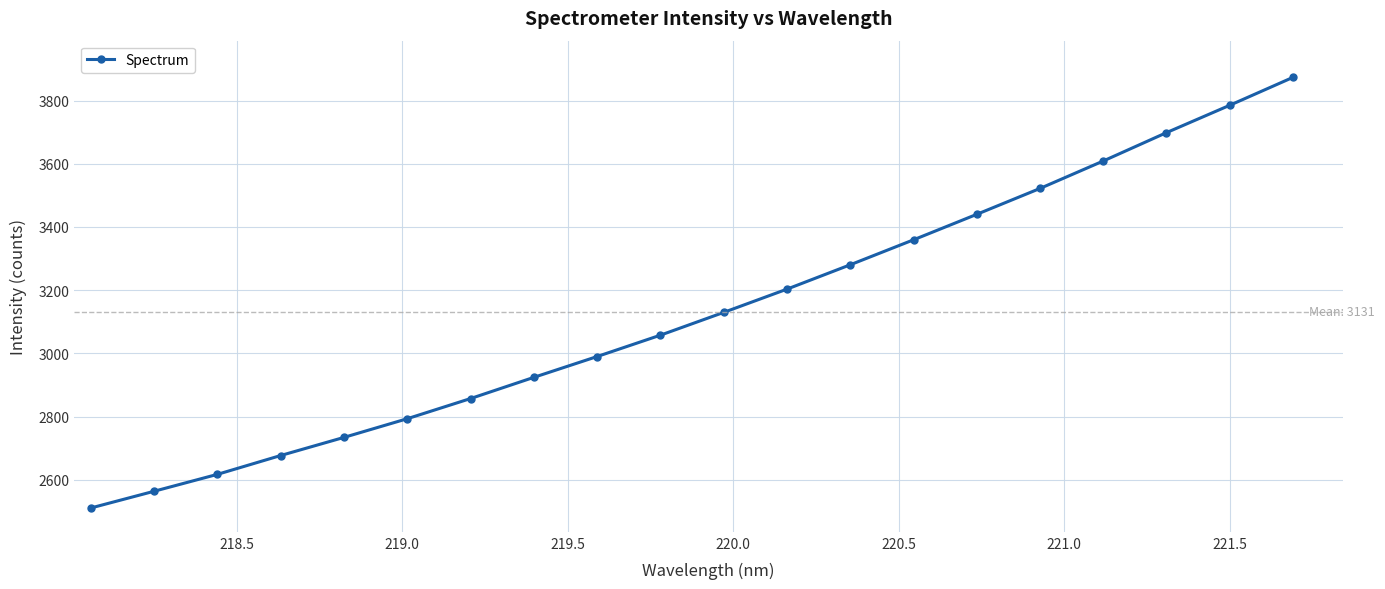

What is the difference between the maximum and second lowest values?

1309.9